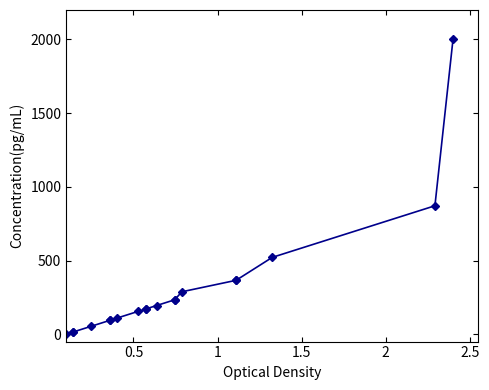

How many lines are shown in the chart?

1